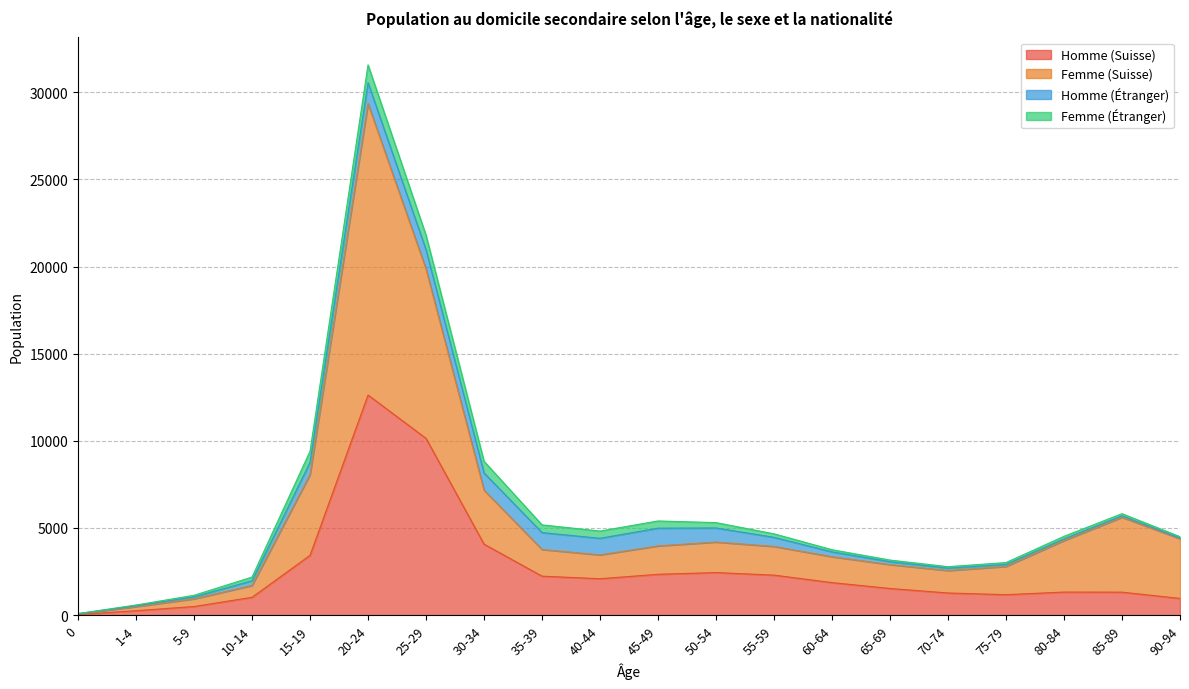

How many data points in Homme (Suisse) are above 1866?

9